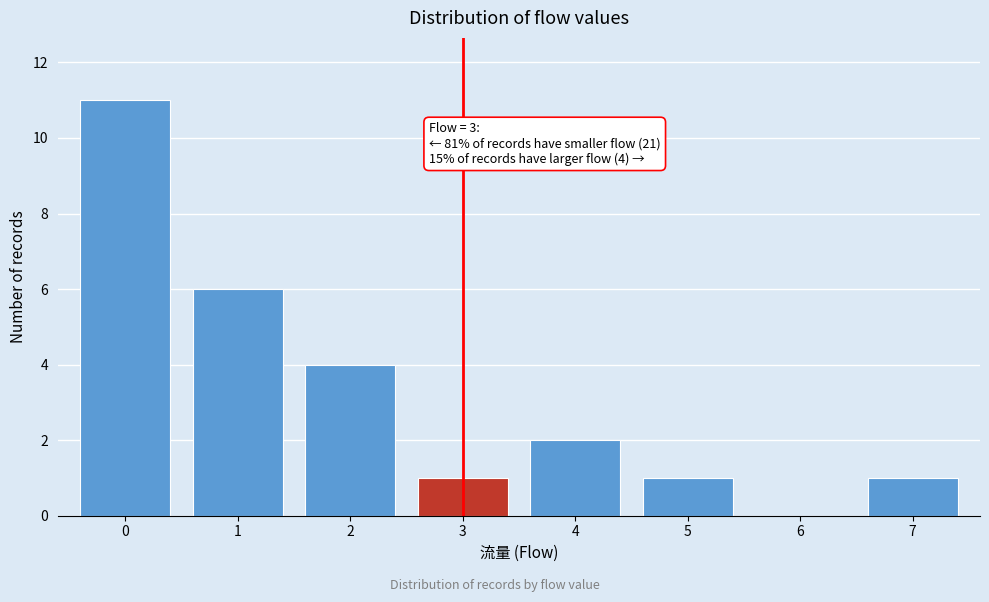

Reading right to left, what are all the values shown in this chart?

7=1	6=0	5=1	4=2	3=1	2=4	1=6	0=11